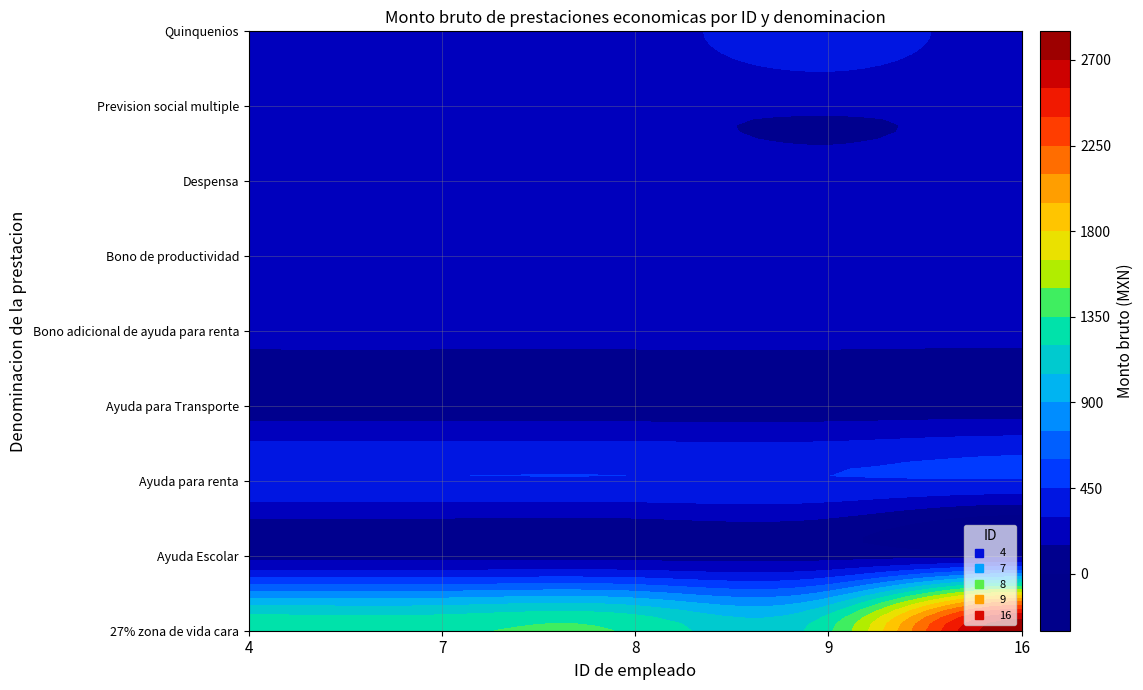

The value of 4 at Ayuda para Transporte is 98.0. True or false?

False